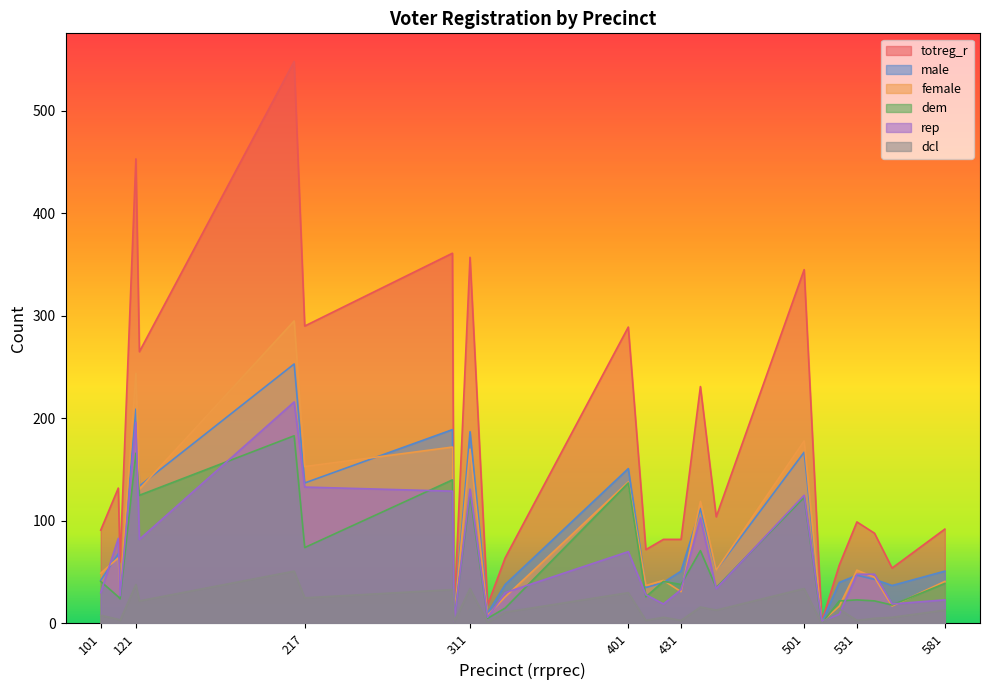

What is the total value across all series at 121?

1306